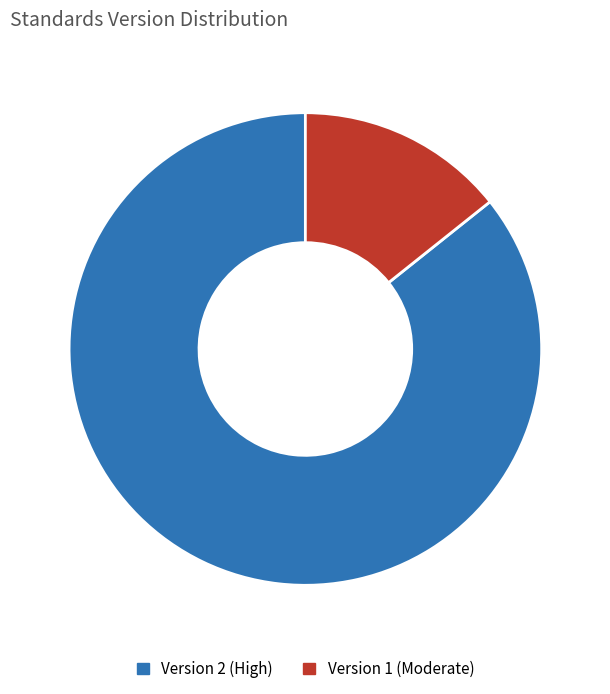

Between Version 2 (High) and Version 1 (Moderate), which is larger?

Version 2 (High)